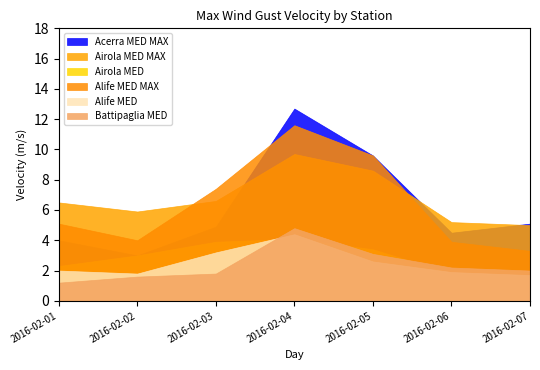

Count the number of data series in this chart.

6